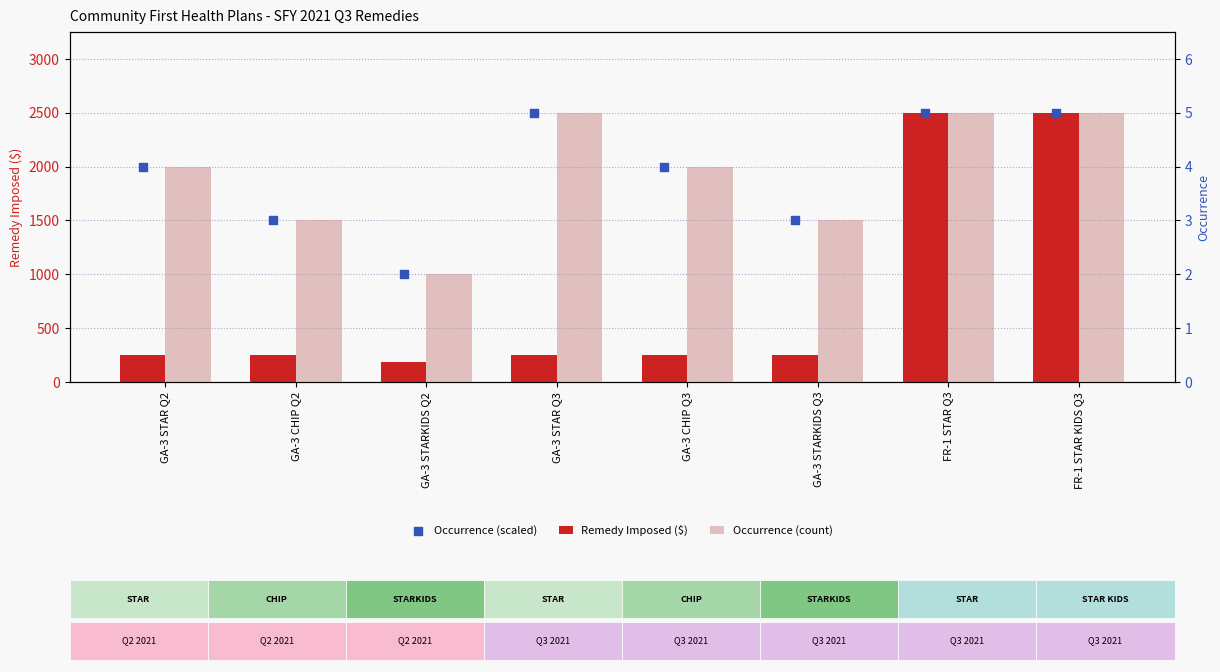

Which series contains the lowest Y value?

Occurrence (count)